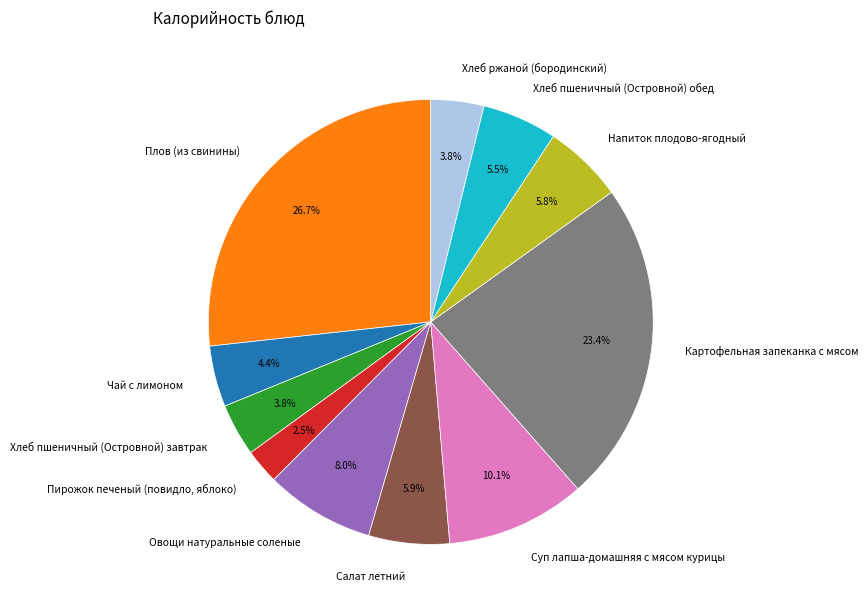

Is the sum of Хлеб ржаной (бородинский) and Хлеб пшеничный (Островной) завтрак greater than half?

No